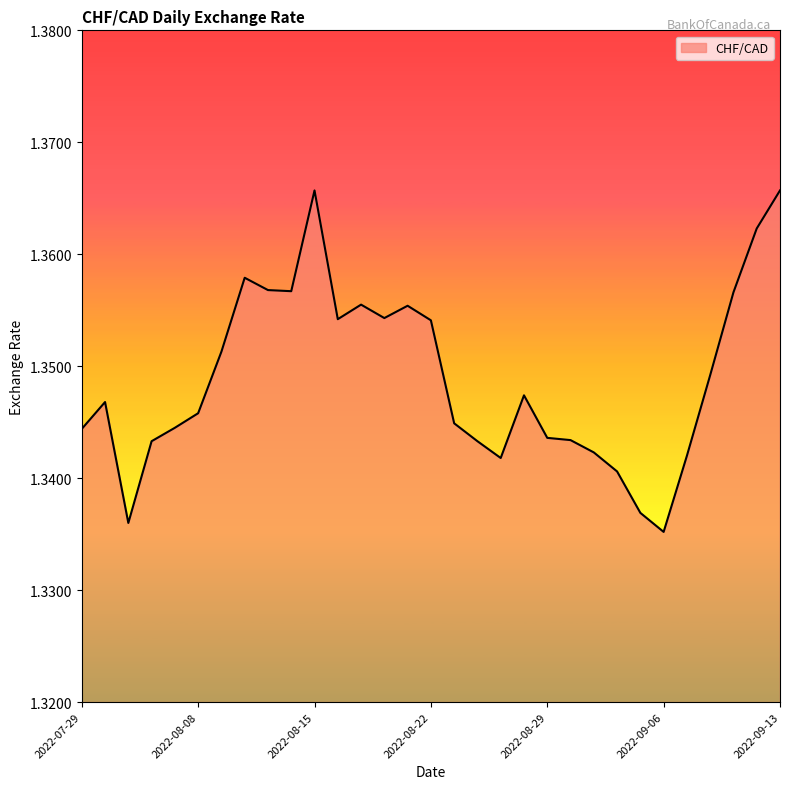

Does the chart display data point markers on the line(s)?

No